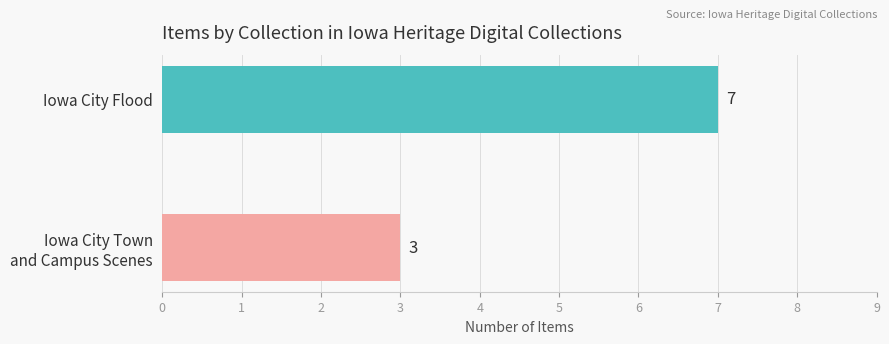

What is the smallest value displayed?

3